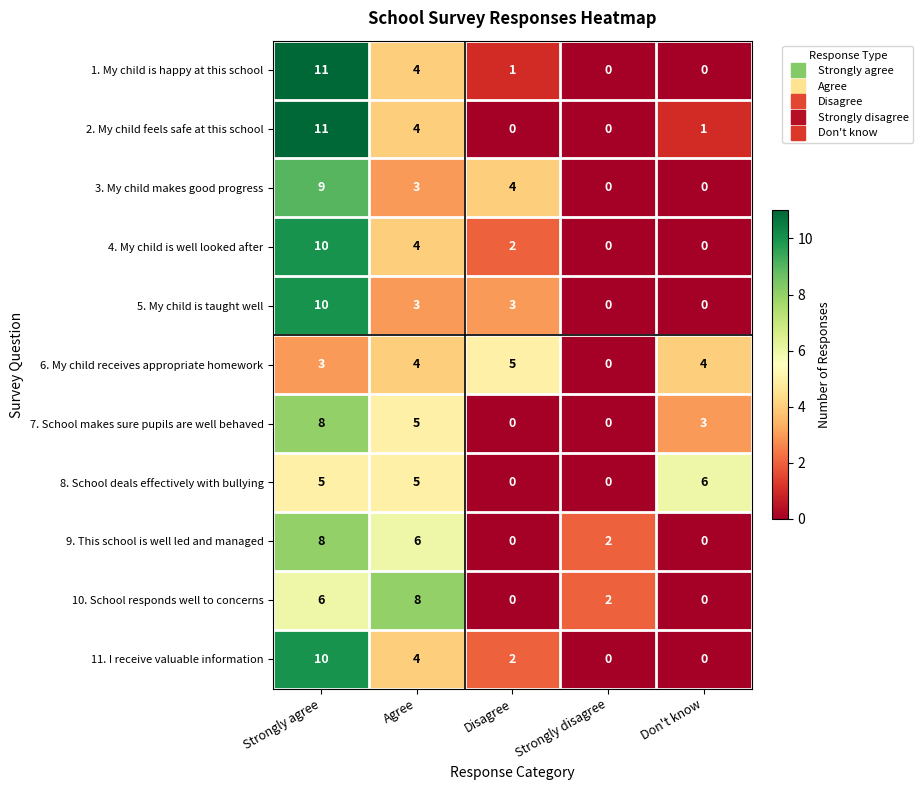

What is the difference between the highest and lowest values at Agree?

5